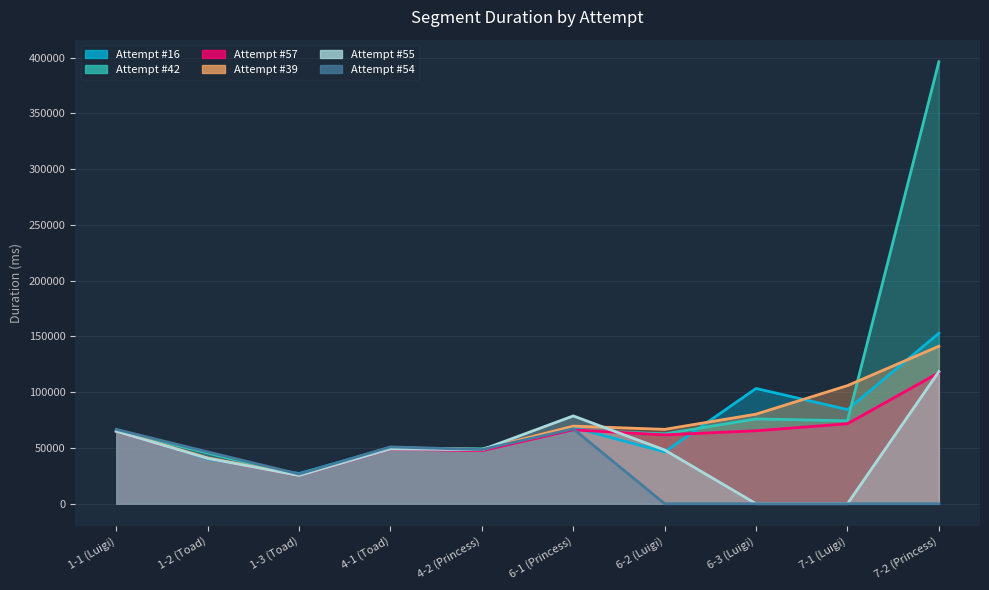

Reading right to left, extract all data points from this chart.

Attempt #16: 7-2 (Princess)=152912	7-1 (Luigi)=84436	6-3 (Luigi)=103369	6-2 (Luigi)=46484	6-1 (Princess)=68397	4-2 (Princess)=48373	4-1 (Toad)=50312	1-3 (Toad)=27087	1-2 (Toad)=40132	1-1 (Luigi)=66154
Attempt #42: 7-2 (Princess)=396383	7-1 (Luigi)=74393	6-3 (Luigi)=76053	6-2 (Luigi)=62675	6-1 (Princess)=65944	4-2 (Princess)=49279	4-1 (Toad)=49977	1-3 (Toad)=25196	1-2 (Toad)=45399	1-1 (Luigi)=65538
Attempt #57: 7-2 (Princess)=117530	7-1 (Luigi)=71705	6-3 (Luigi)=65426	6-2 (Luigi)=61755	6-1 (Princess)=66200	4-2 (Princess)=47575	4-1 (Toad)=48993	1-3 (Toad)=25234	1-2 (Toad)=40743	1-1 (Luigi)=64818
Attempt #39: 7-2 (Princess)=141254	7-1 (Luigi)=105949	6-3 (Luigi)=80338	6-2 (Luigi)=66697	6-1 (Princess)=69613	4-2 (Princess)=48689	4-1 (Toad)=50169	1-3 (Toad)=25475	1-2 (Toad)=41151	1-1 (Luigi)=65227
Attempt #55: 7-2 (Princess)=118524	7-1 (Luigi)=0	6-3 (Luigi)=0	6-2 (Luigi)=48199	6-1 (Princess)=78756	4-2 (Princess)=48390	4-1 (Toad)=49136	1-3 (Toad)=25283	1-2 (Toad)=40653	1-1 (Luigi)=64876
Attempt #54: 7-2 (Princess)=0	7-1 (Luigi)=0	6-3 (Luigi)=0	6-2 (Luigi)=0	6-1 (Princess)=67146	4-2 (Princess)=48543	4-1 (Toad)=50945	1-3 (Toad)=26627	1-2 (Toad)=46479	1-1 (Luigi)=66666